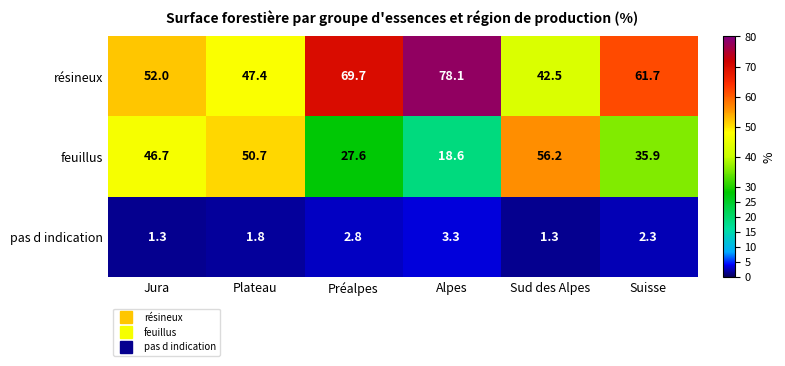

Reading left to right, list all the values displayed in this chart.

résineux: Jura=52.0	Plateau=47.4	Préalpes=69.7	Alpes=78.1	Sud des Alpes=42.5	Suisse=61.7
feuillus: Jura=46.7	Plateau=50.7	Préalpes=27.6	Alpes=18.6	Sud des Alpes=56.2	Suisse=35.9
pas d indication: Jura=1.3	Plateau=1.8	Préalpes=2.8	Alpes=3.3	Sud des Alpes=1.3	Suisse=2.3